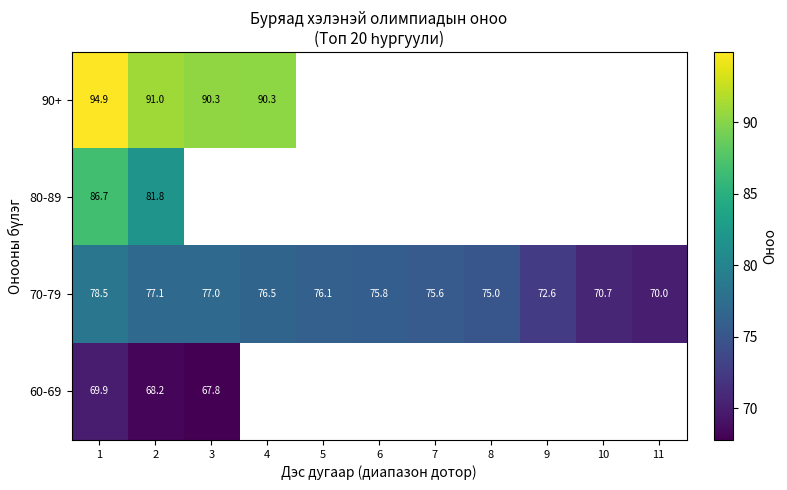

The value of 80-89 at 1 is 86.7. True or false?

True